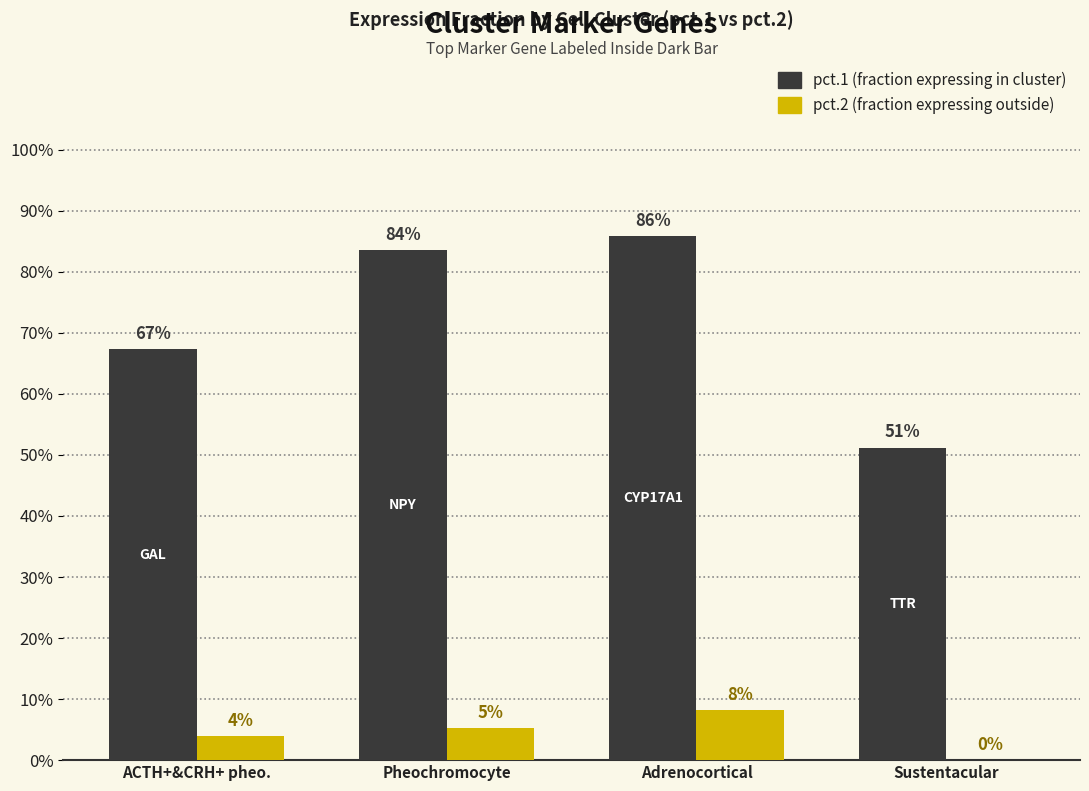

The pct.1 series shows 0.8 at Pheochromocyte. True or false?

True